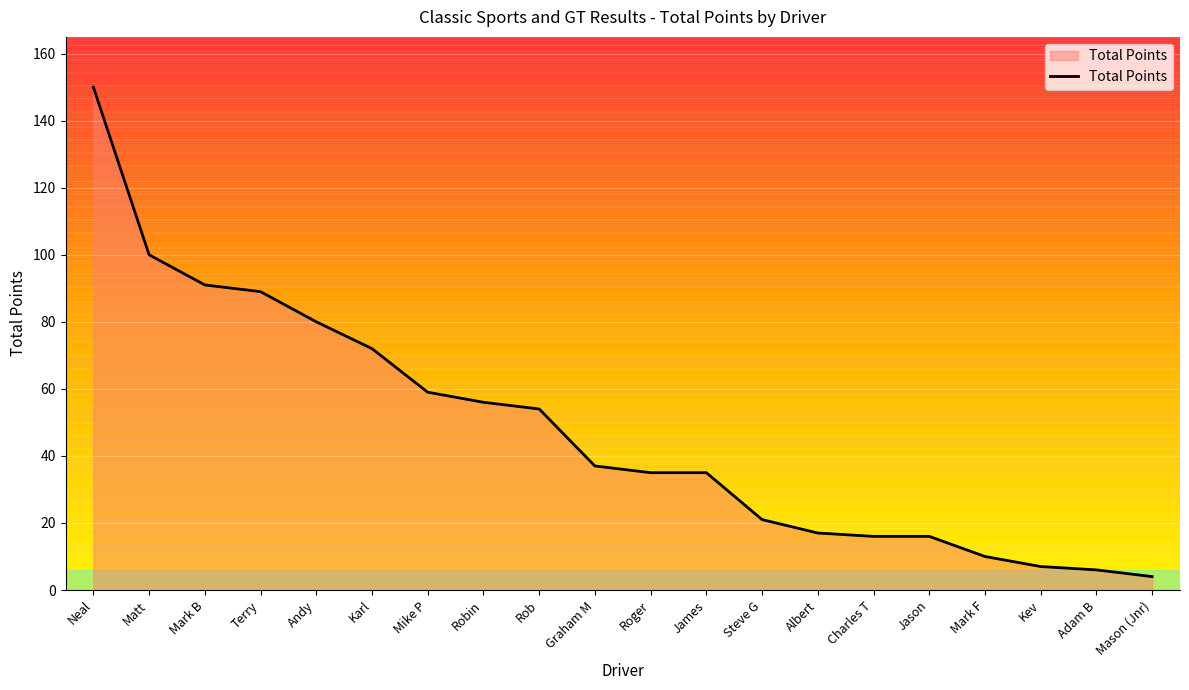

Which label corresponds to the largest value in the chart?

Neal